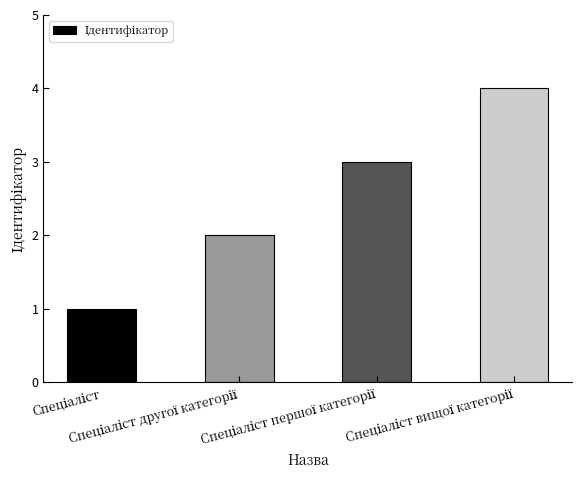

What is the difference between the maximum and minimum values?

3